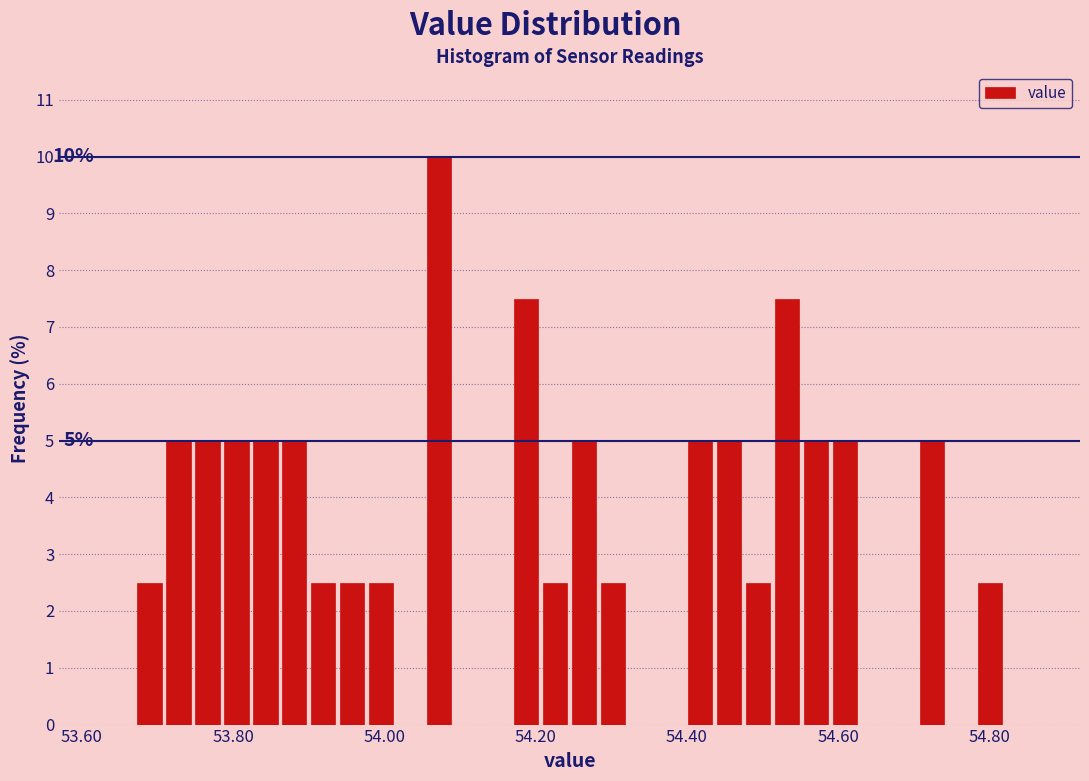

Around what value on the x-axis is the tallest bar? Give the approximate position of its centre, as read against the axis.

54.08